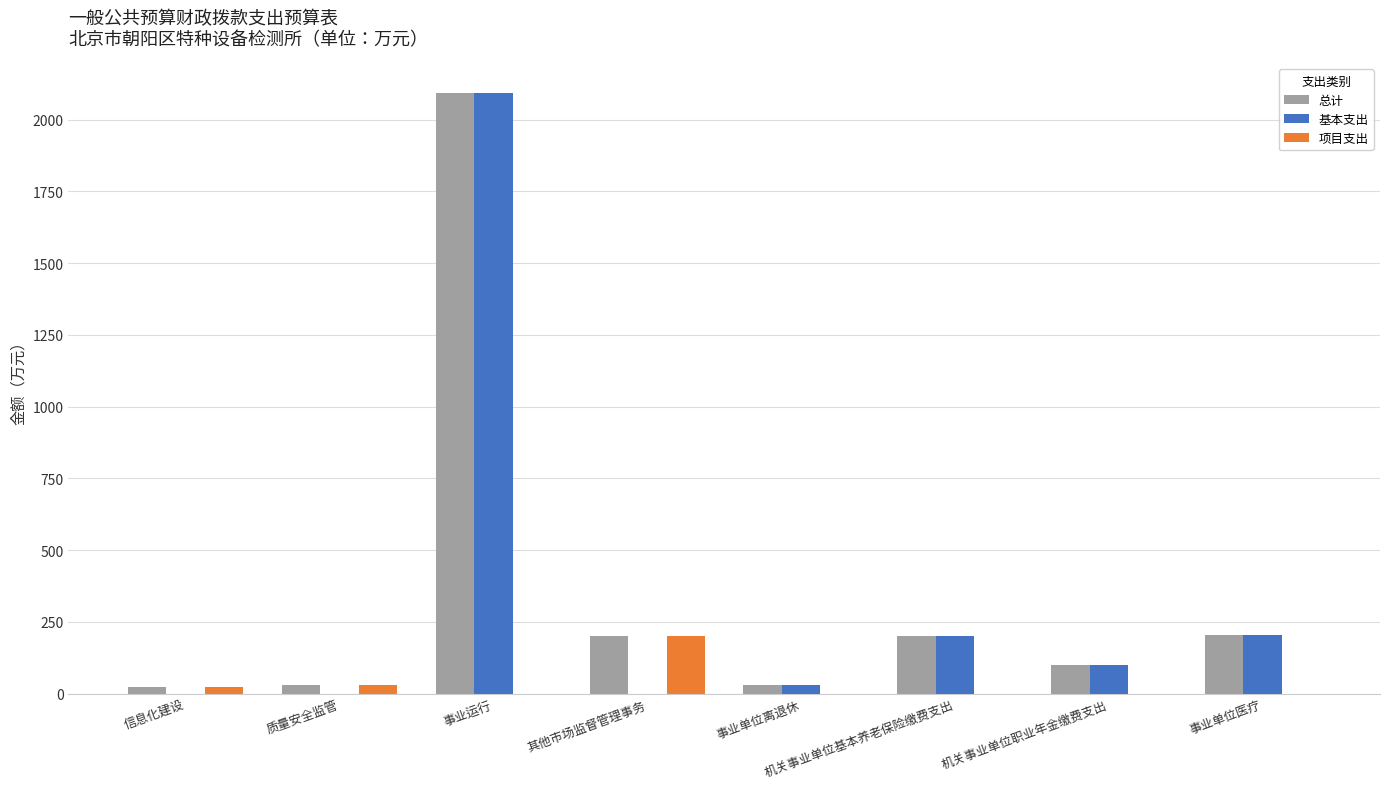

What is the sum of the 总计 values at 事业单位离退休 and 事业运行?

2119.8